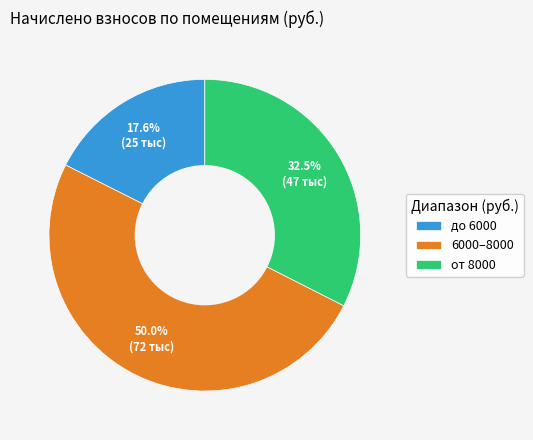

Rank the categories by value from highest to lowest.

6000–8000, от 8000, до 6000